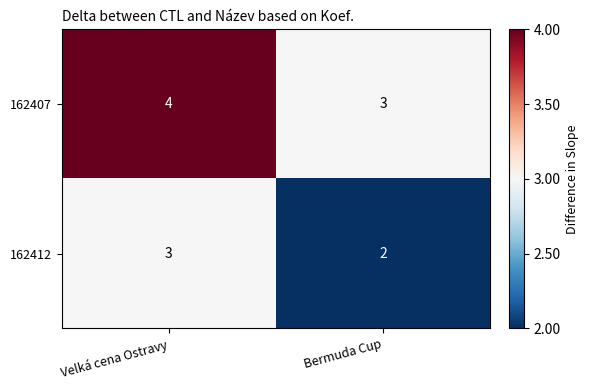

Rank the series at Velká cena Ostravy from lowest to highest value.

162412, 162407